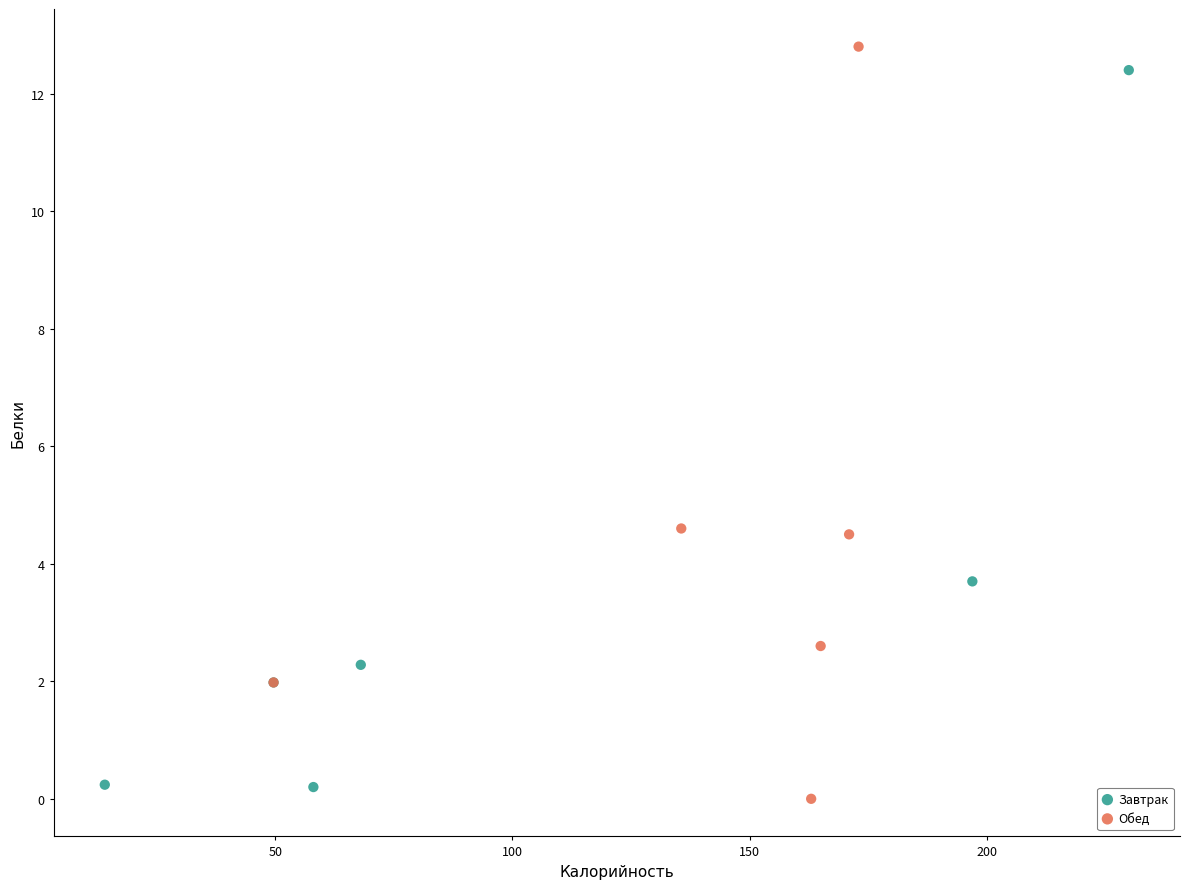

Which series has the widest spread of Y values?

Обед